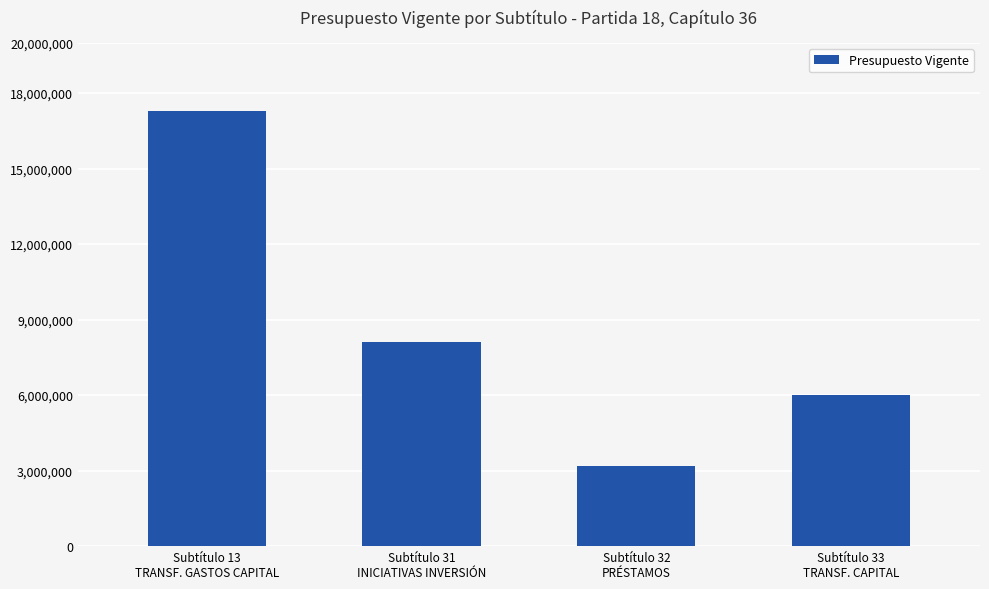

The value at Subtítulo 32
PRÉSTAMOS is 4895013. True or false?

False